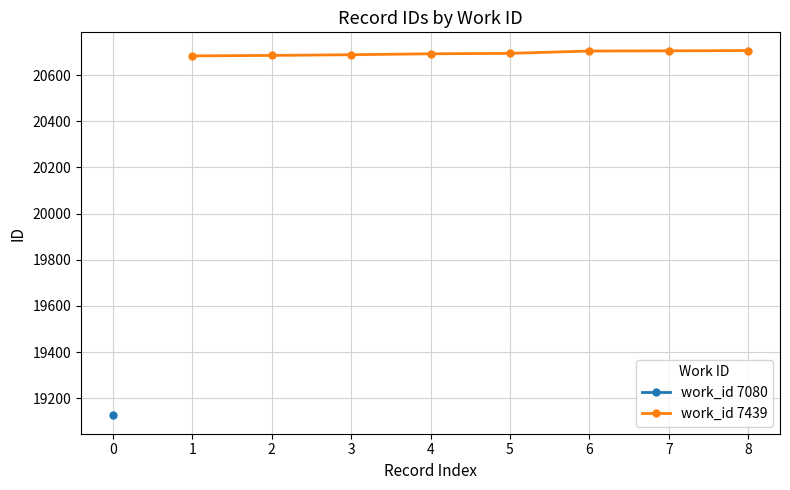

How many data points are less than 20694?

4